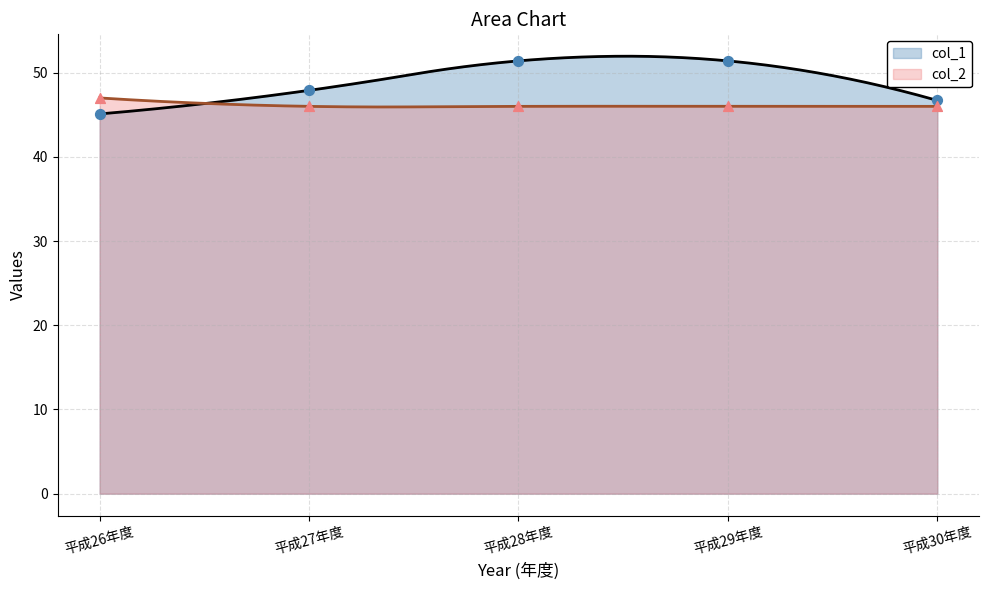

Which has a higher value, 平成28年度 or 平成27年度?

平成28年度